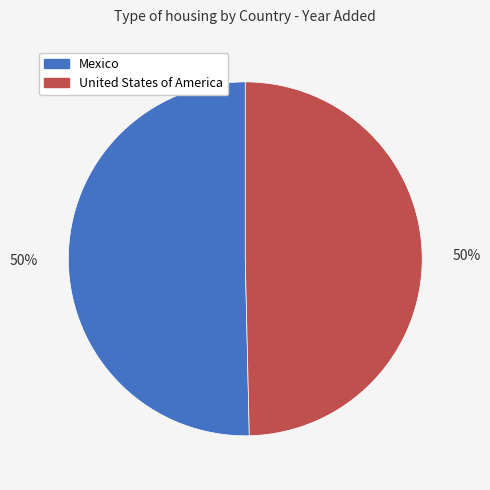

What is the ratio of the value at Mexico to the value at United States of America?

1.0